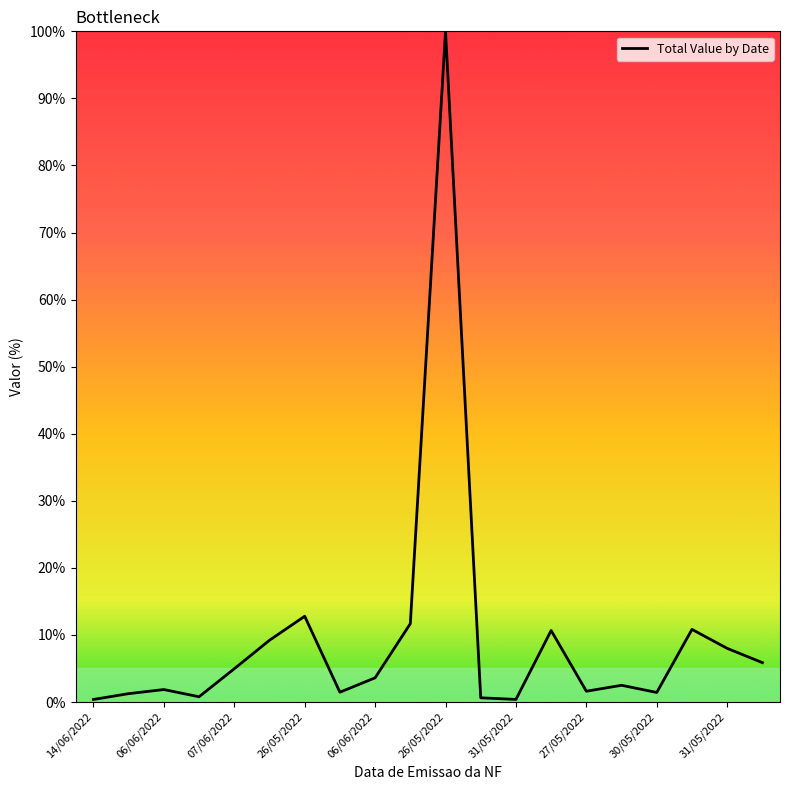

What is the average value?

9.5